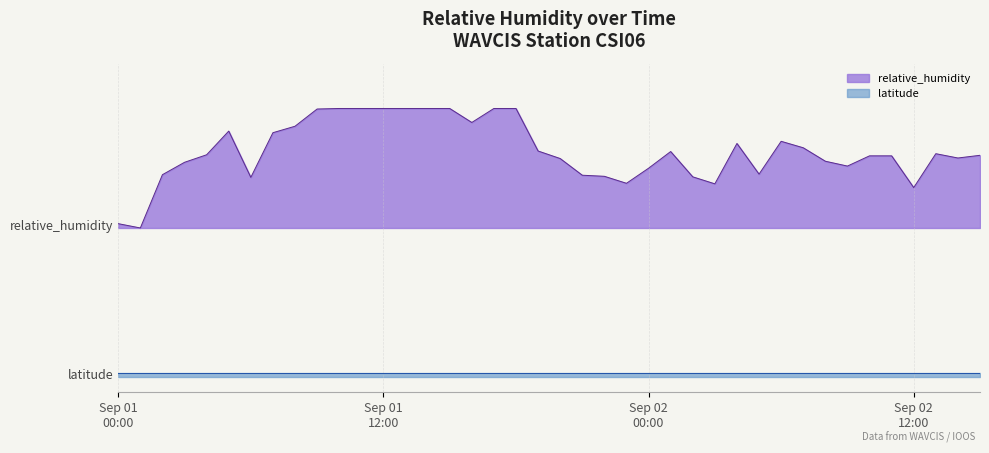

What is the minimum value shown in the chart?

0.5